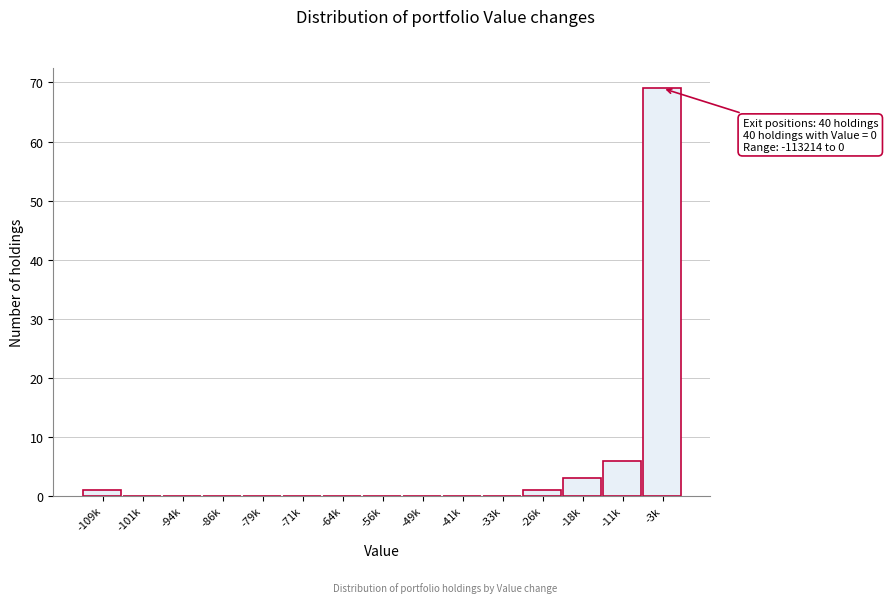

Reading left to right, transcribe all the data shown in this chart.

-109k=1	-101k=0	-94k=0	-86k=0	-79k=0	-71k=0	-64k=0	-56k=0	-49k=0	-41k=0	-33k=0	-26k=1	-18k=3	-11k=6	-3k=69